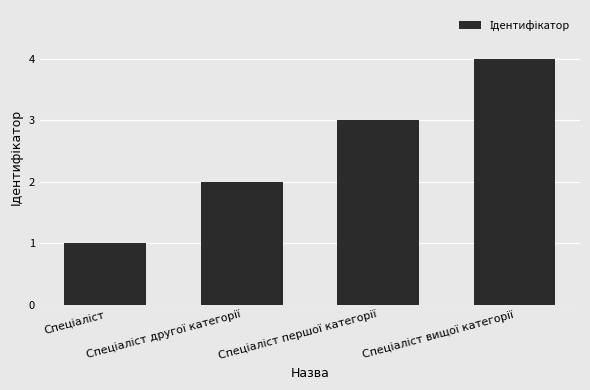

How many data points does each series have?

4